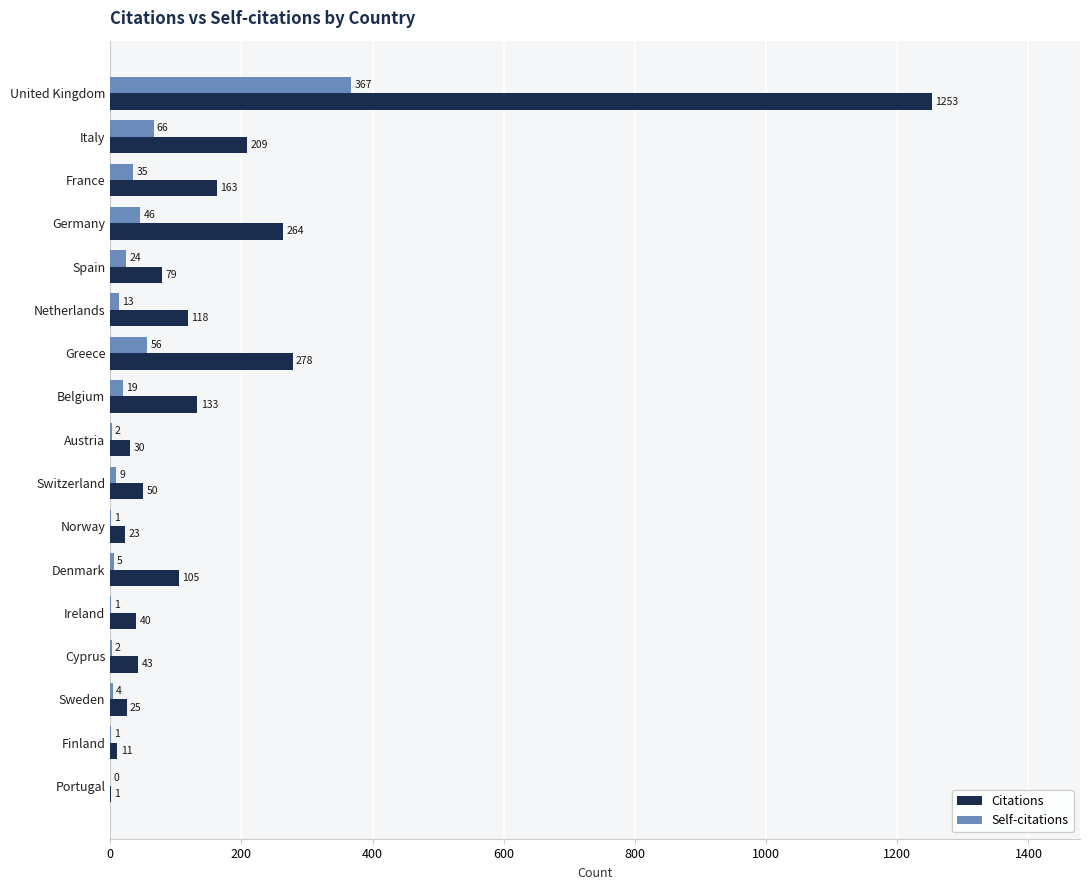

What is the sum of all Citations values?

2825